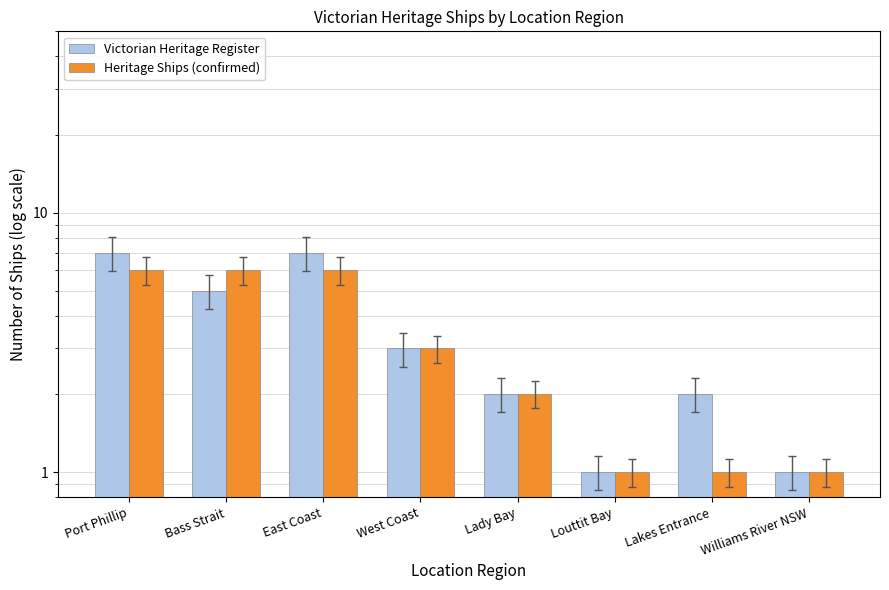

What is the label of the 1st bar from the left?

Port Phillip